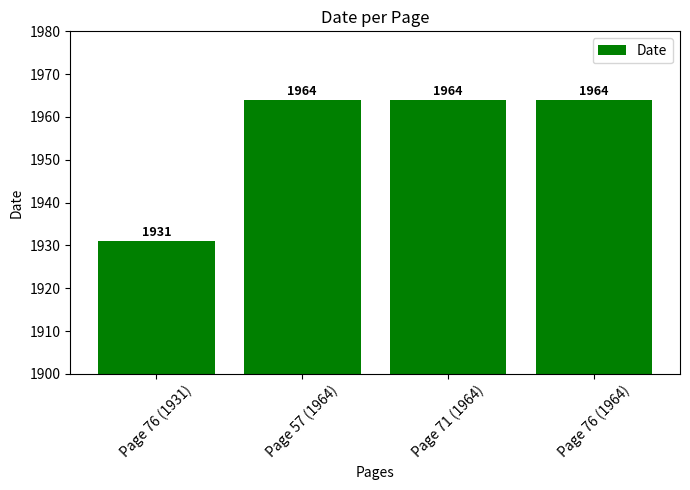

Count the number of data series in this chart.

1